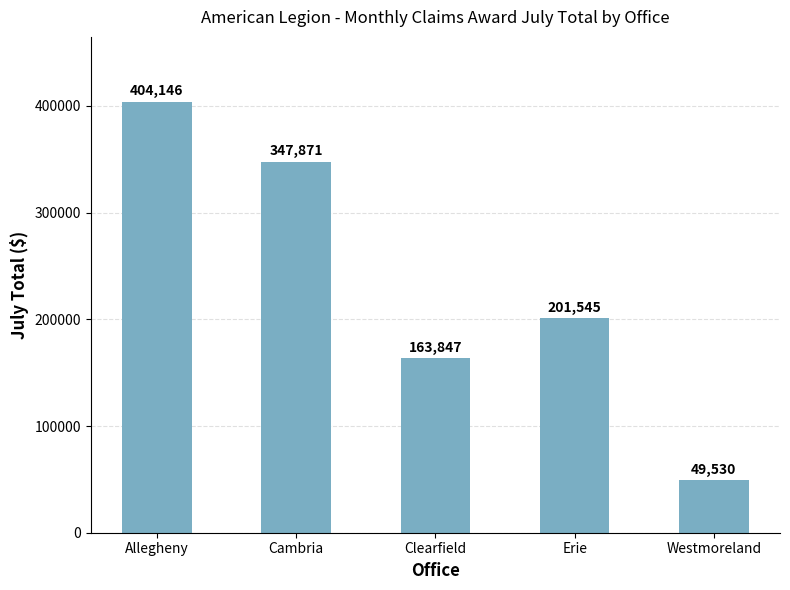

What is the value of the 2nd bar from the left?

347871